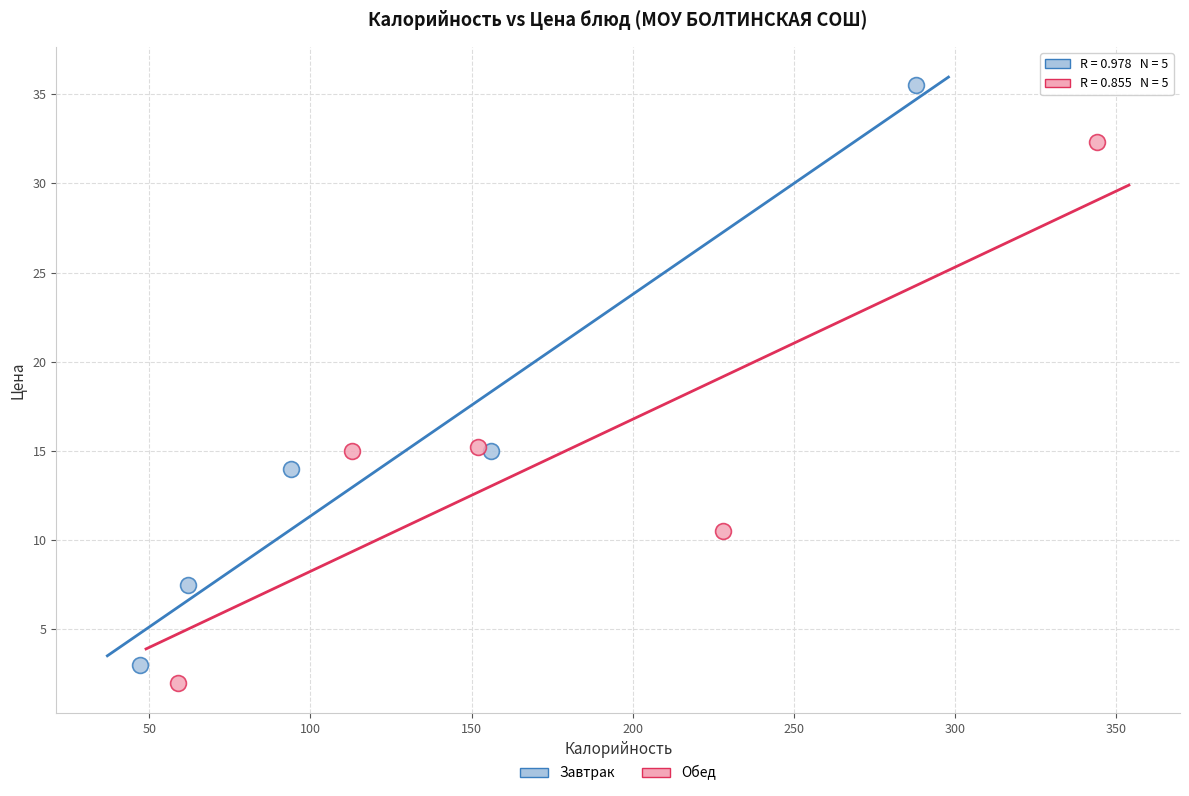

Which series reaches the maximum Y coordinate?

Завтрак